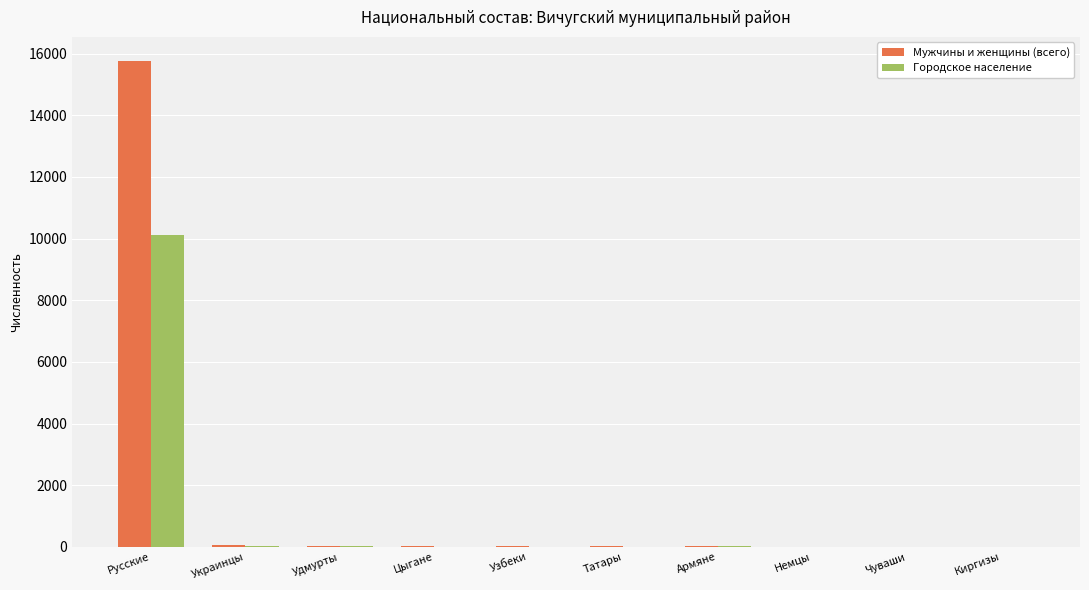

At which category is the sum across all series the highest?

Русские